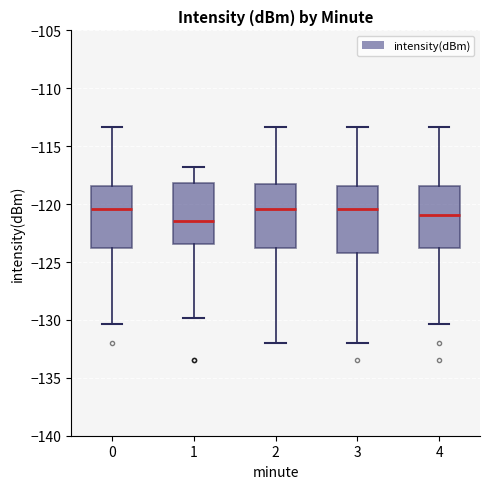

Reading left to right, transcribe this box plot: for each box, give where its median line is, the range the box spans, and where its two whiskers end, as read against the y-axis. The values are not printed on the chart, so give them approximately, as read against the axis.

0: median -120.5, box -124.0 to -118.5, whiskers -130.5 to -113.5
1: median -121.5, box -123.5 to -118.0, whiskers -130.0 to -117.0
2: median -120.5, box -124.0 to -118.5, whiskers -132.0 to -113.5
3: median -120.5, box -124.5 to -118.5, whiskers -132.0 to -113.5
4: median -121.0, box -124.0 to -118.5, whiskers -130.5 to -113.5